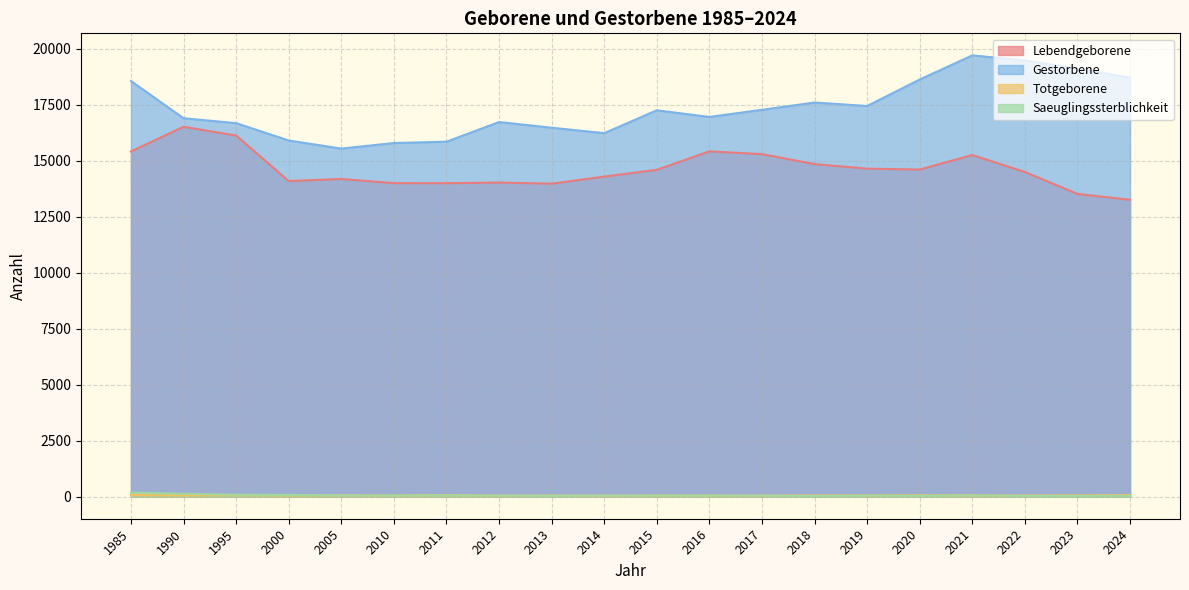

What is the difference between the highest and lowest values at 2014?

16196